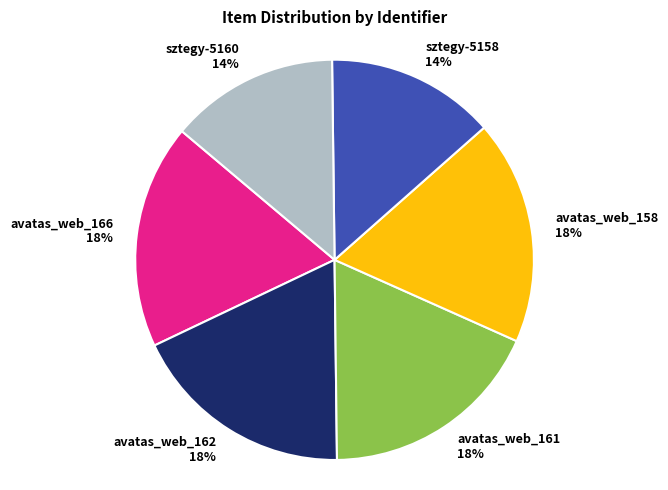

What is the ratio of the value at avatas_web_158 to the value at sztegy-5158?

1.3